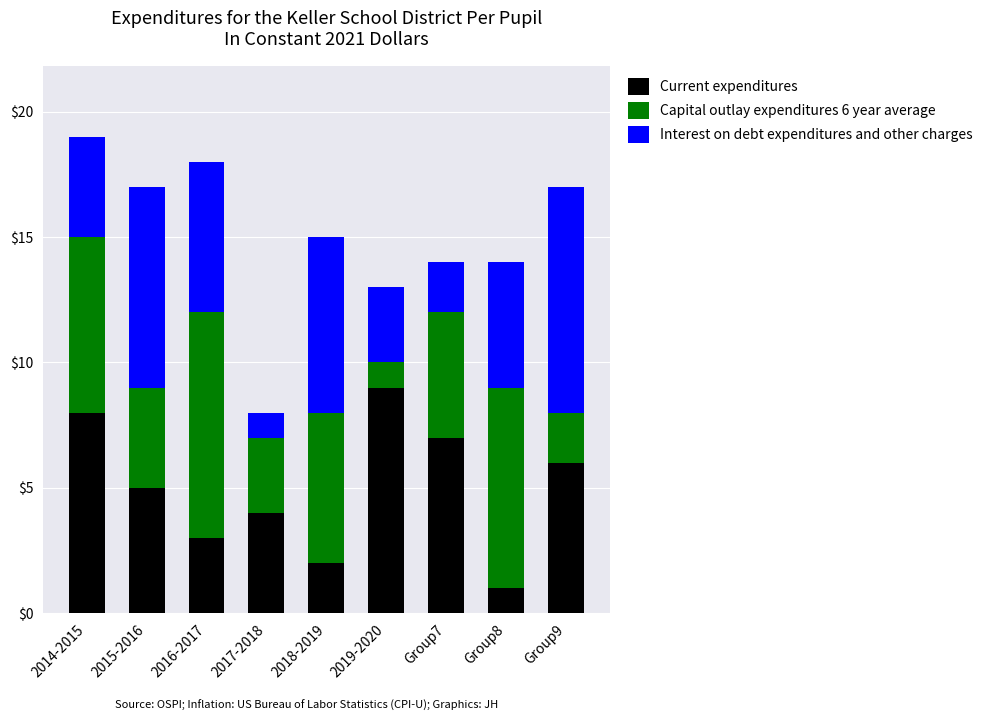

What is the sum of the Current expenditures values at 2015-2016 and 2017-2018?

9